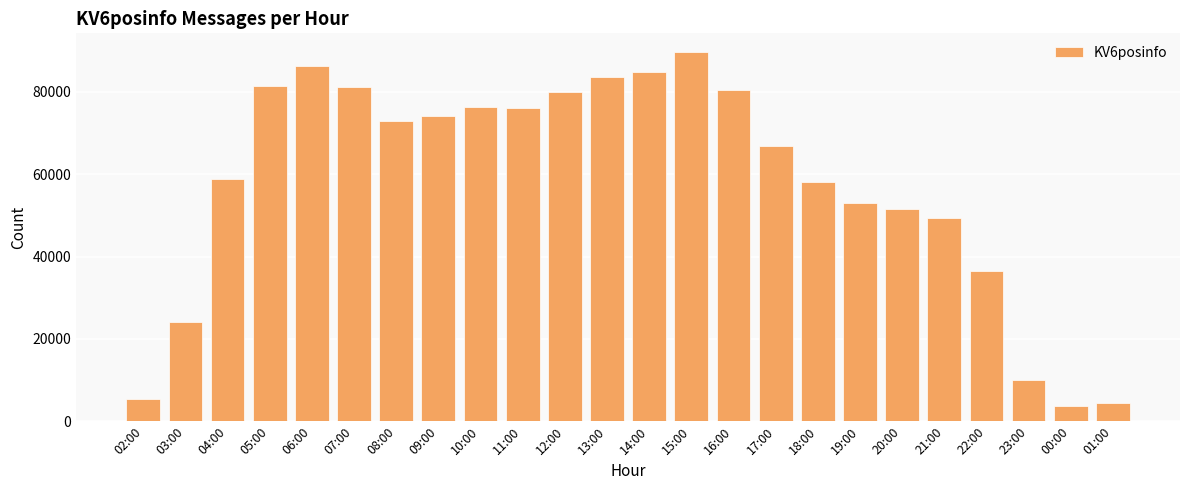

True or false: the data shows 140263 at 06:00.

False